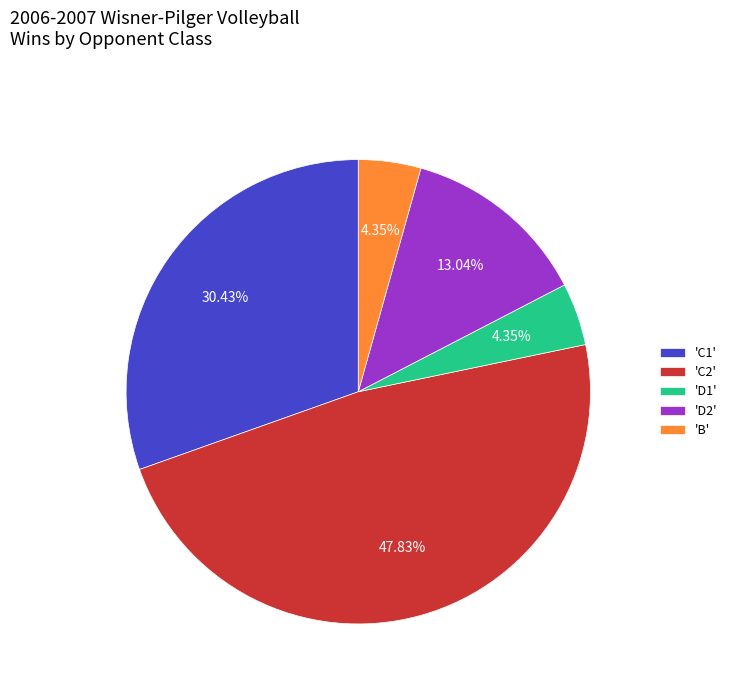

To the nearest percent, what is the difference between the largest and smallest slice percentages?

43%